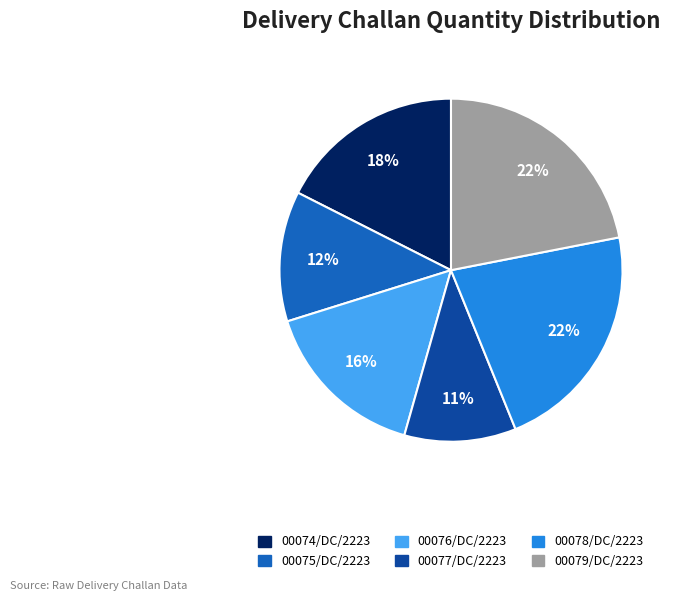

Does 00079/DC/2223 account for over 50% of the chart?

No